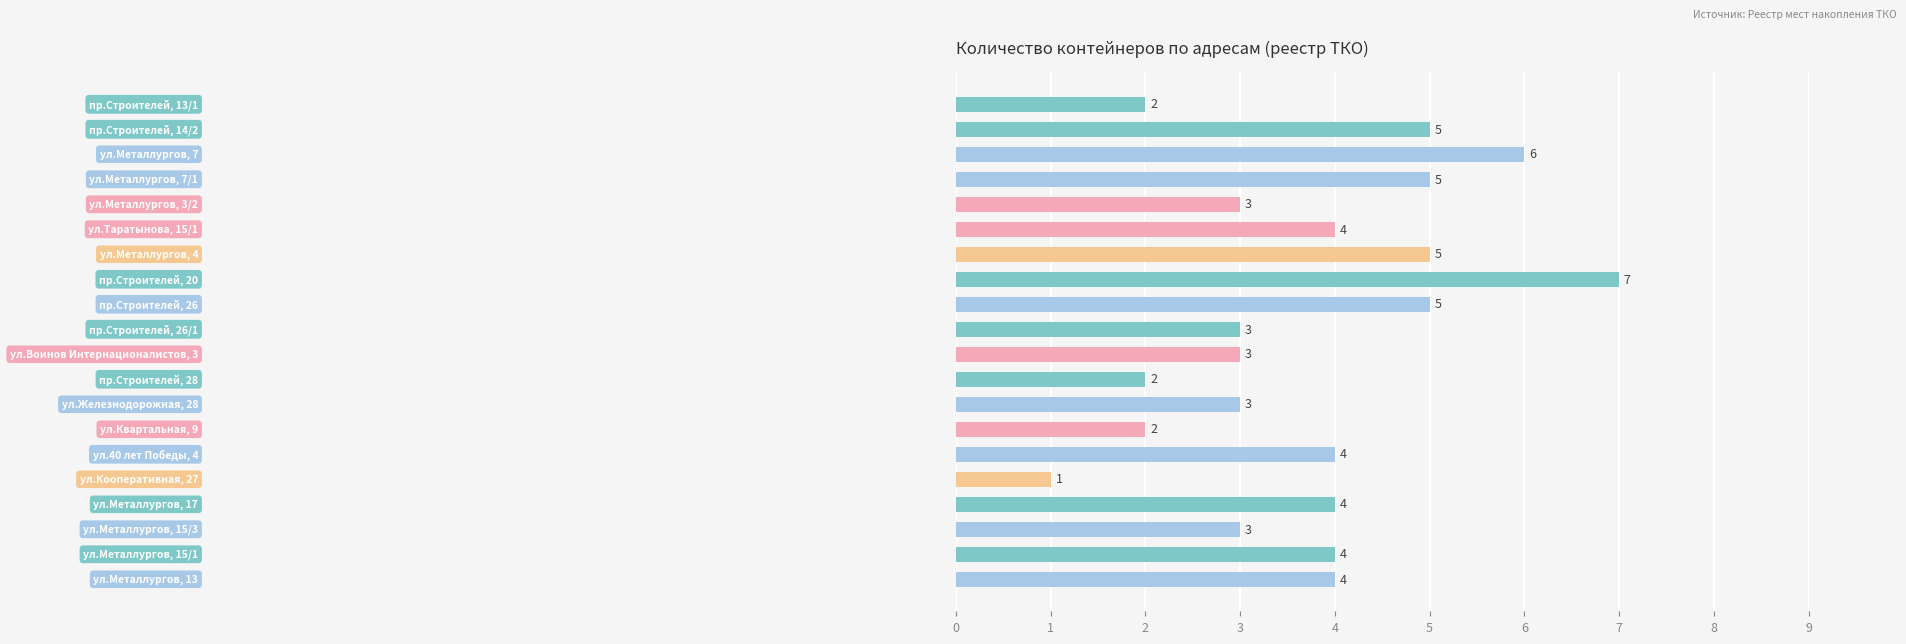

What is the average value?

4